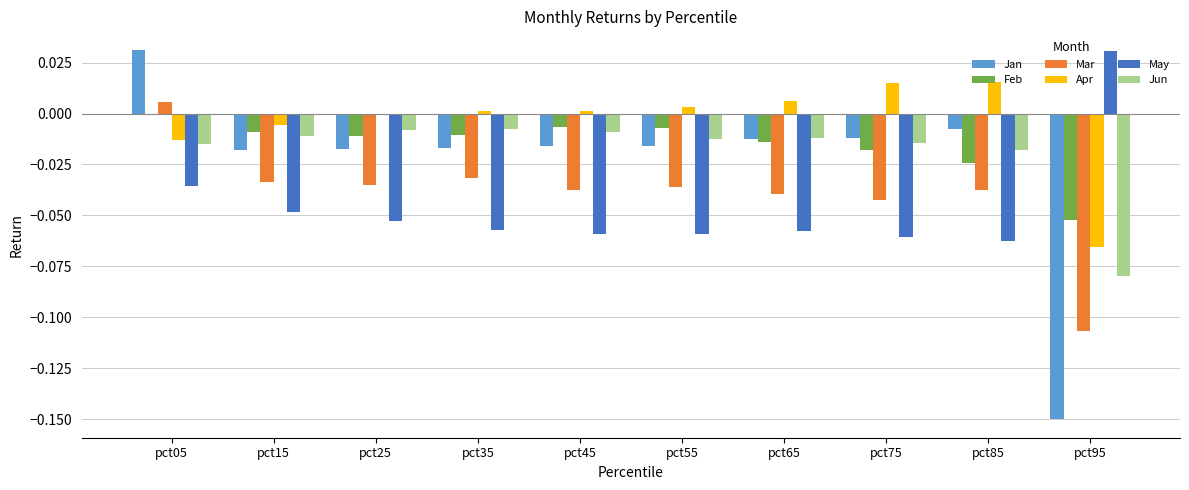

Is the value of May at pct15 greater than the value of Apr at pct15?

No